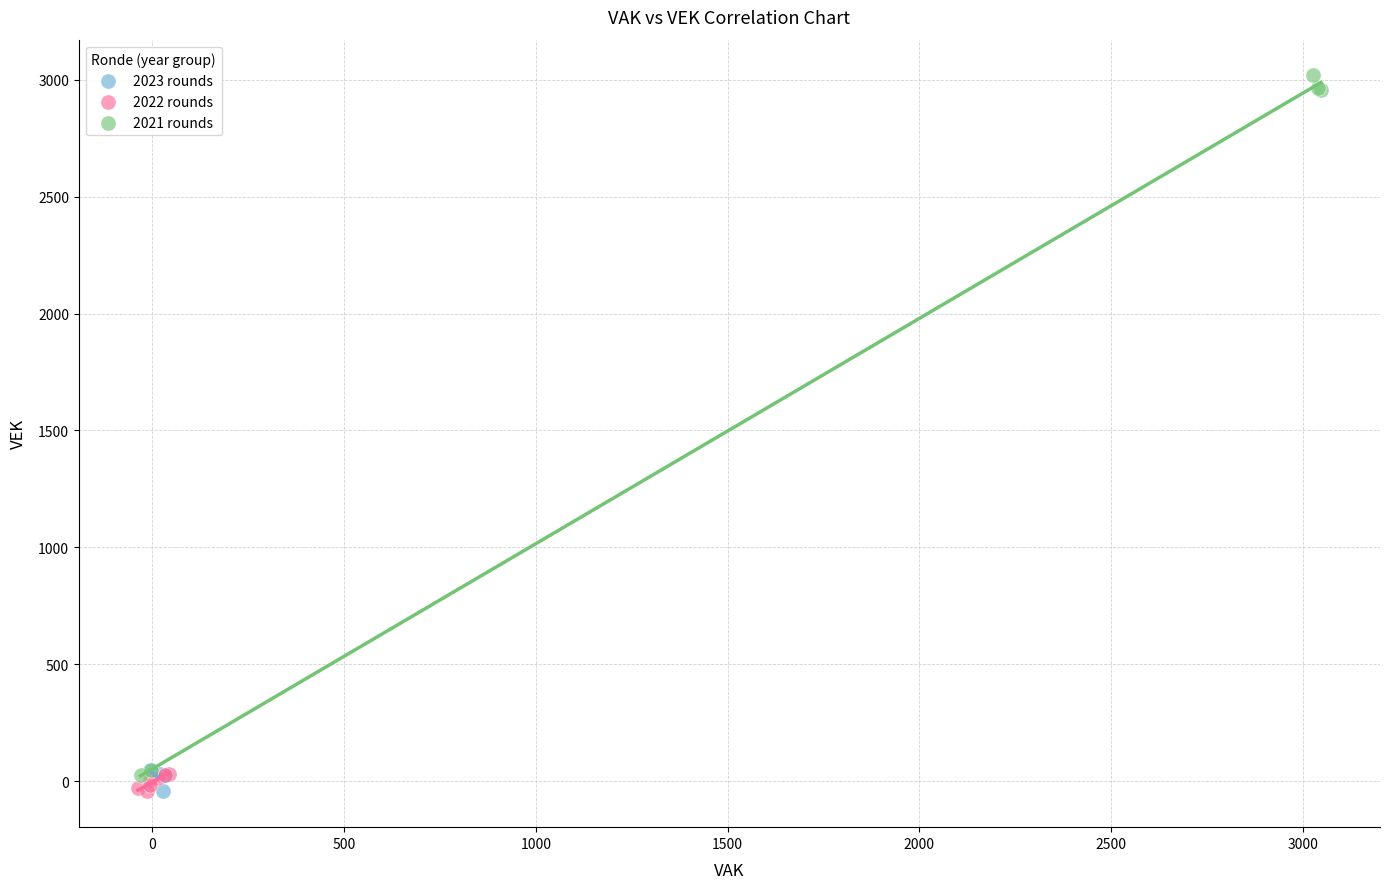

What are all the series names shown in the legend?

2023 rounds, 2022 rounds, 2021 rounds